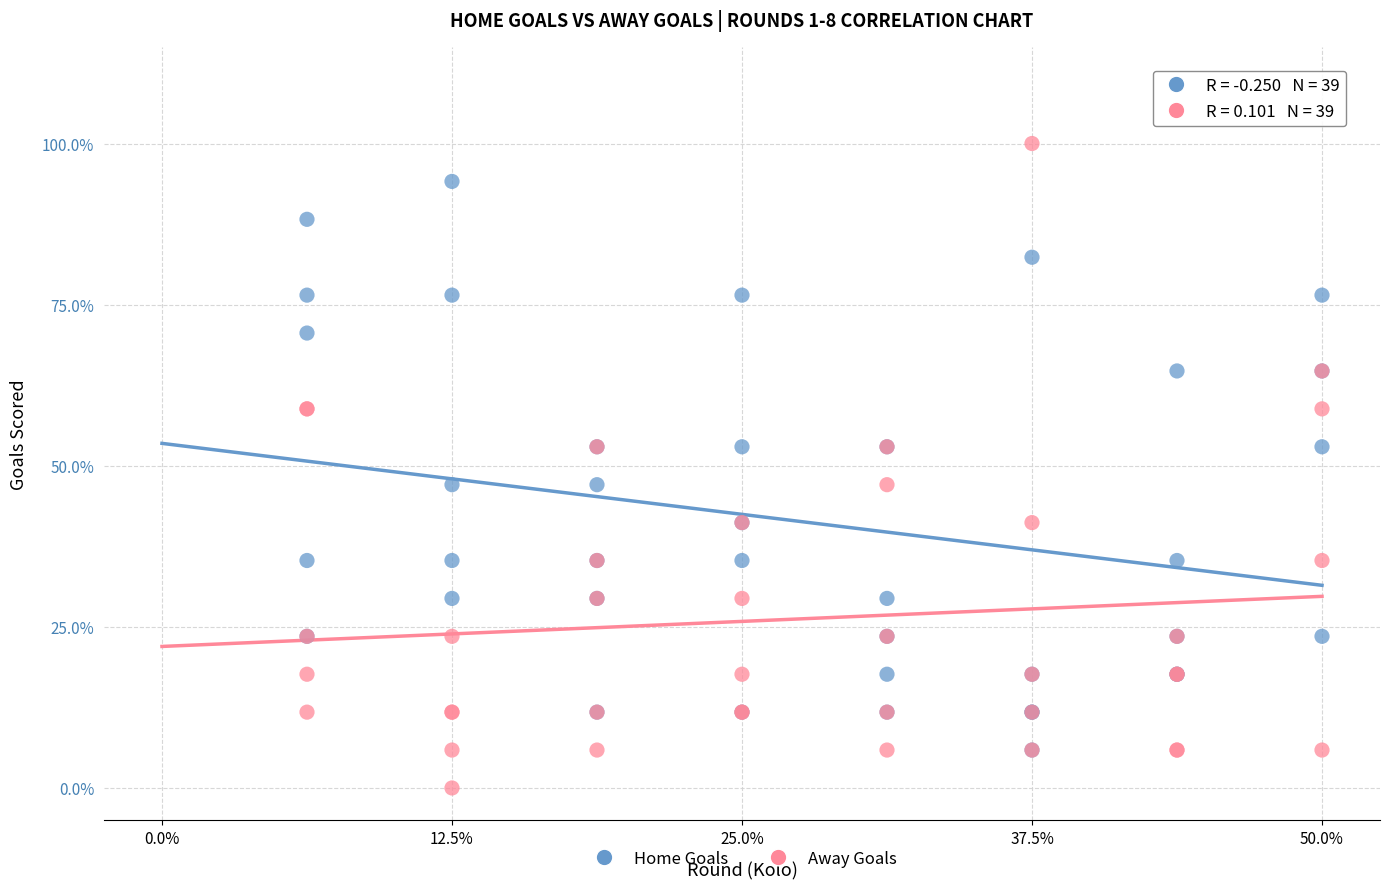

Which series has the widest spread of Y values?

Away Goals